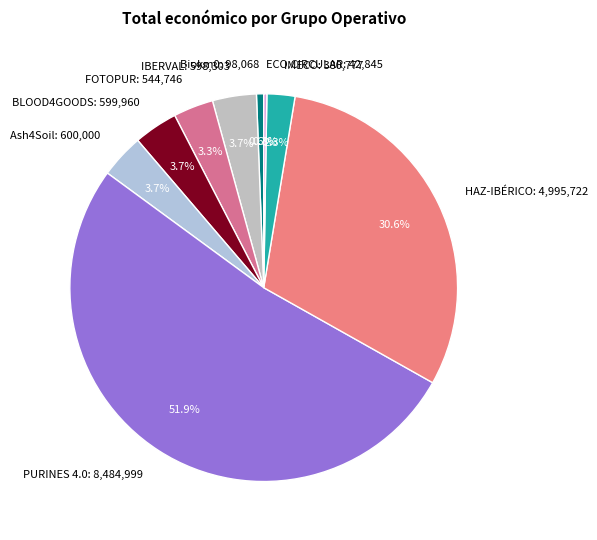

To the nearest percent, what is the combined percentage of Ash4Soil and BLOOD4GOODS?

7%